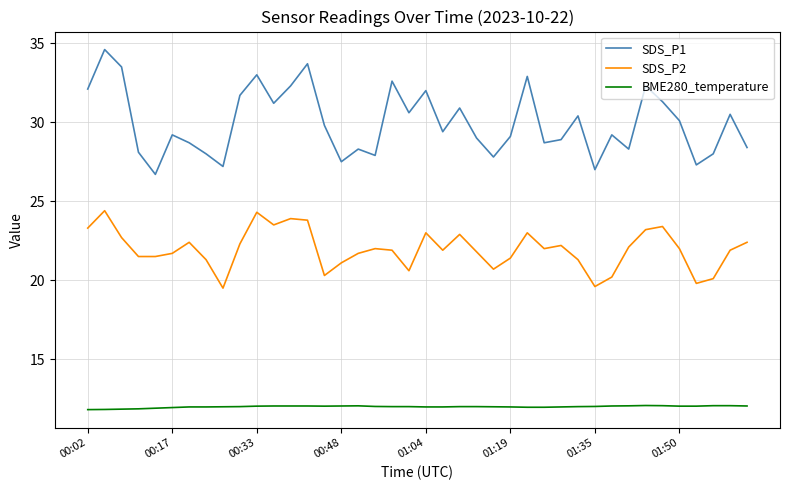

What is the difference between the second highest and second lowest values in the SDS_P2 series?

4.7